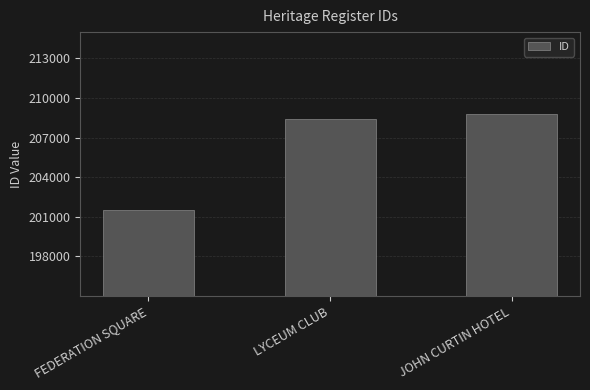

What is the label of the 3rd bar from the left?

JOHN CURTIN HOTEL